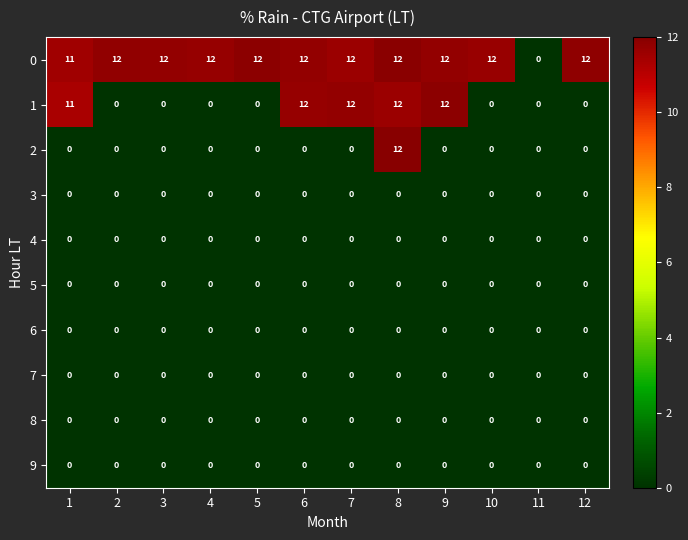

What is the maximum value shown in the chart?

12